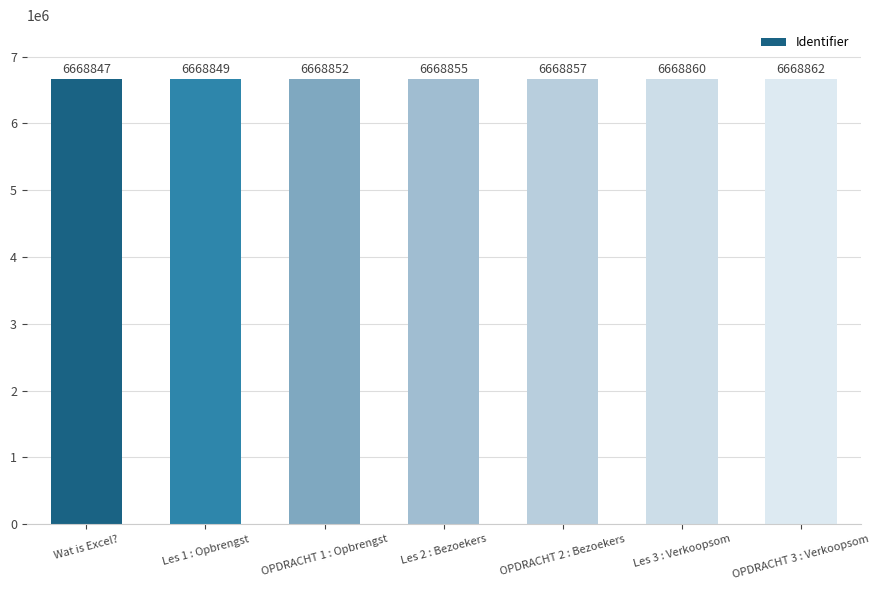

The chart shows a value of 6668847 at Wat is Excel?. True or false?

True